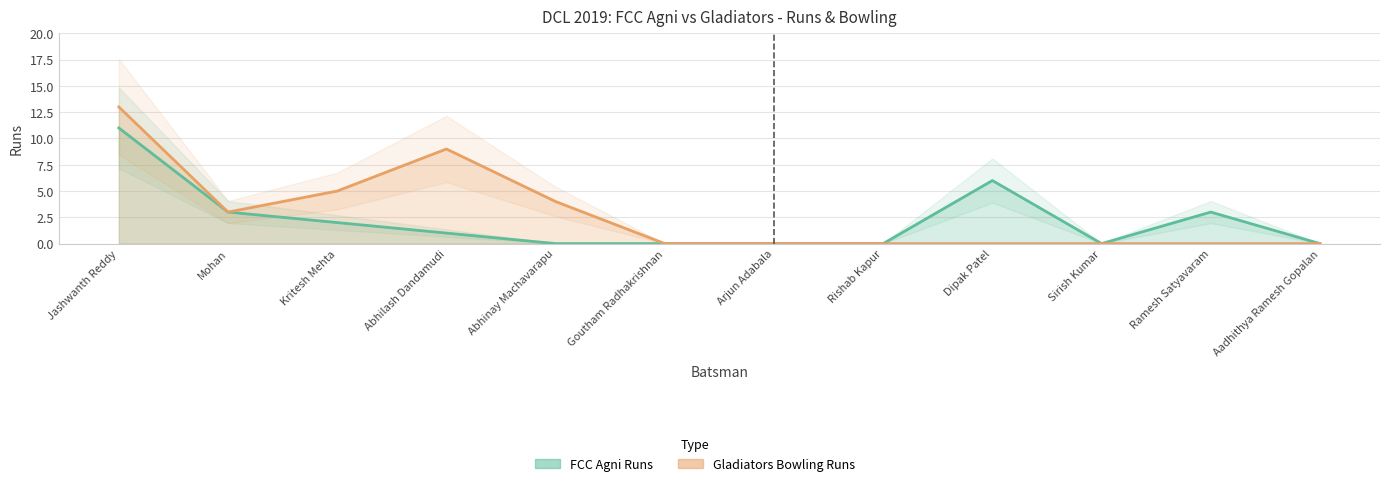

How many values in the FCC Agni Runs series are below 1?

6